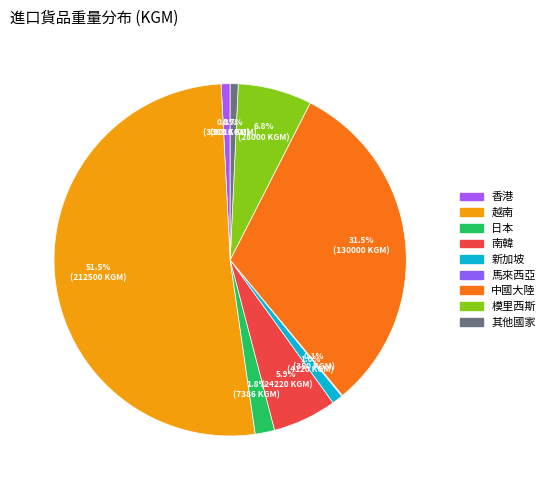

Which category has the smallest portion of the pie?

馬來西亞